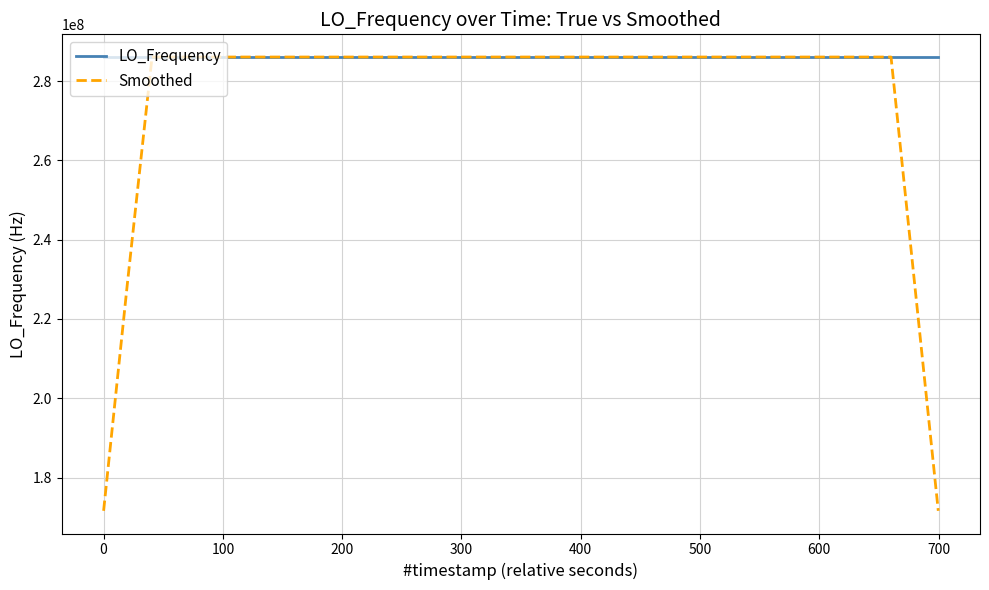

Rank the series by their average value, from highest to lowest.

LO_Frequency, Smoothed